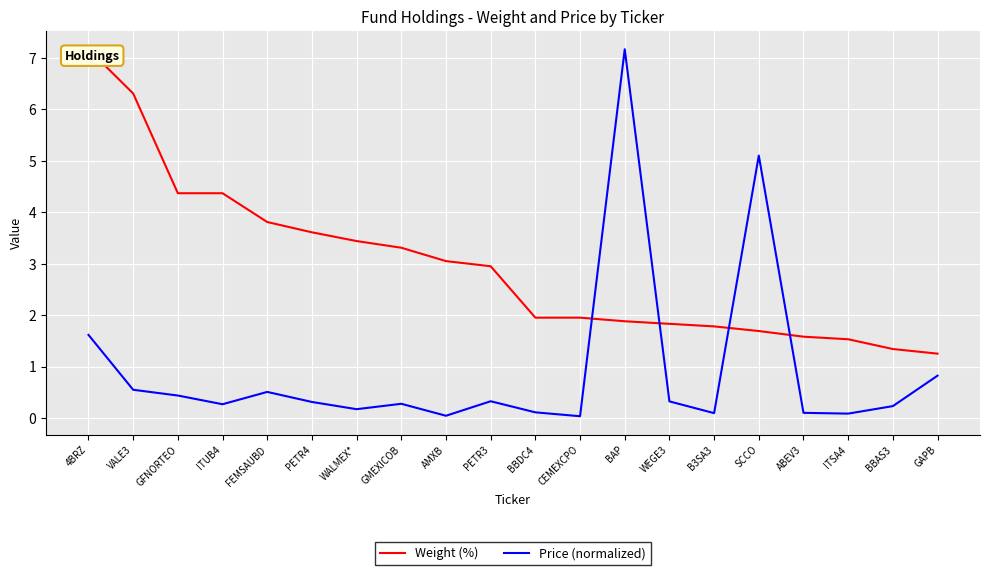

Does the chart display data point markers on the line(s)?

No